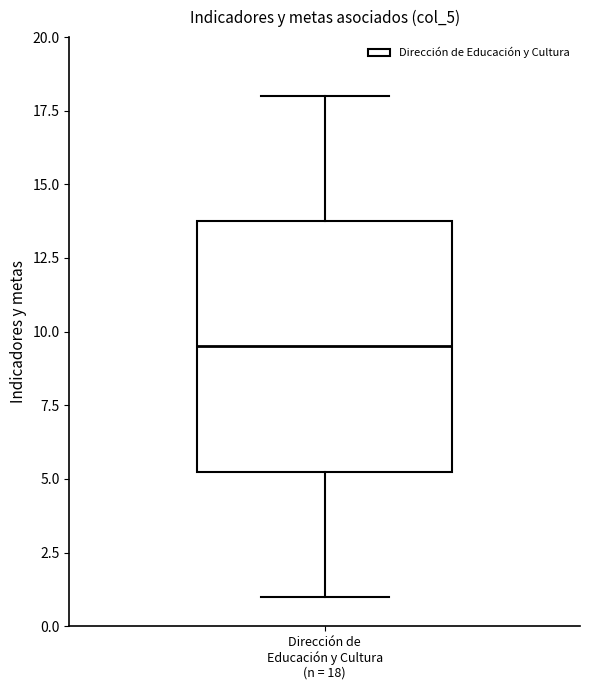

Where is the upper edge of the box for Dirección de Educación y Cultura (n = 18) on the y-axis? The values are not printed on the chart, so give them approximately, as read against the axis.

14.0